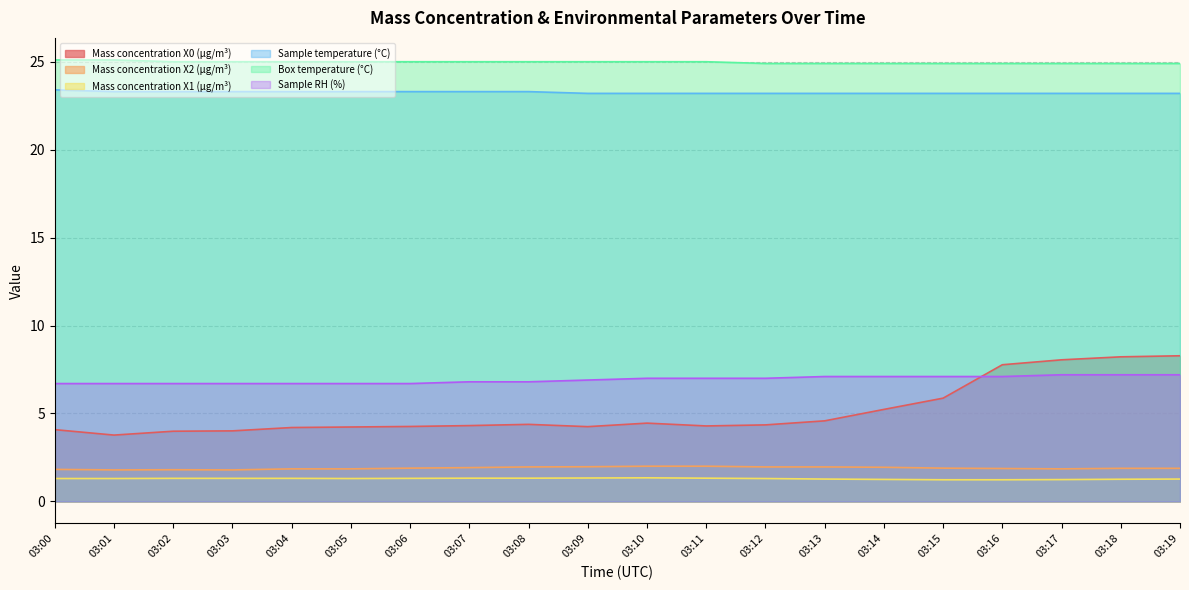

Between 03:17 and 03:18, which series saw the biggest shift?

Mass concentration X0 (μg/m³)